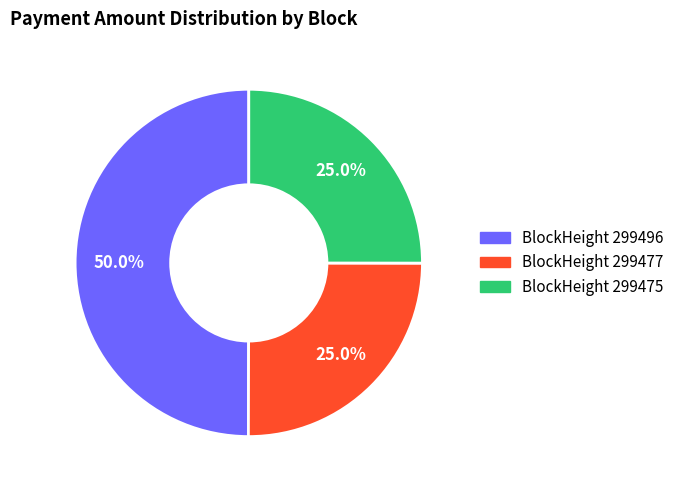

Does any single category account for the majority?

Yes